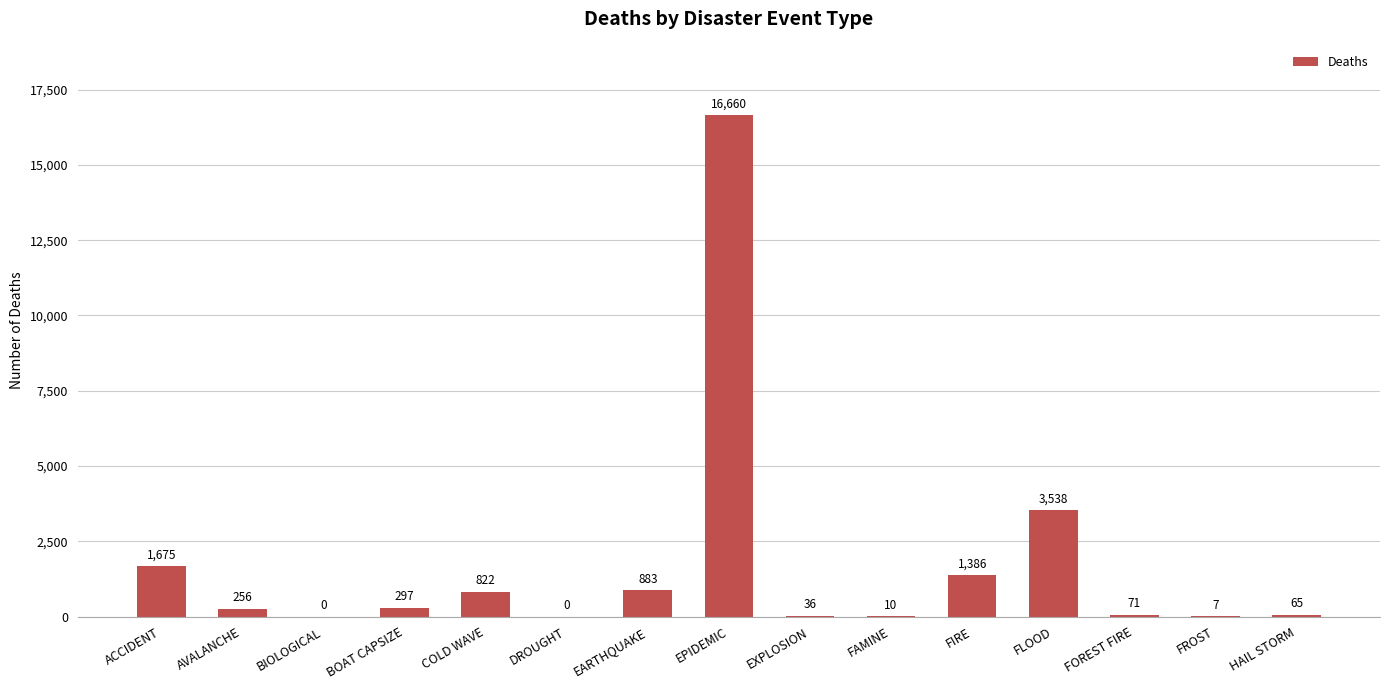

What is the greatest value displayed?

16660